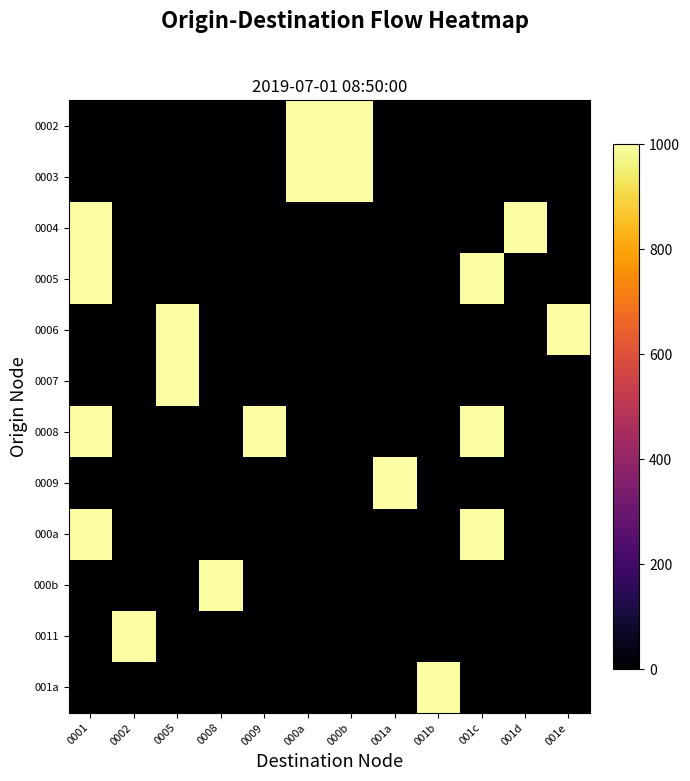

Reading right to left, extract all data points from this chart.

0002: 001e=0	001d=0	001c=0	001b=0	001a=0	000b=1000	000a=1000	0009=0	0008=0	0005=0	0002=0	0001=0
0003: 001e=0	001d=0	001c=0	001b=0	001a=0	000b=1000	000a=1000	0009=0	0008=0	0005=0	0002=0	0001=0
0004: 001e=0	001d=1000	001c=0	001b=0	001a=0	000b=0	000a=0	0009=0	0008=0	0005=0	0002=0	0001=1000
0005: 001e=0	001d=0	001c=1000	001b=0	001a=0	000b=0	000a=0	0009=0	0008=0	0005=0	0002=0	0001=1000
0006: 001e=1000	001d=0	001c=0	001b=0	001a=0	000b=0	000a=0	0009=0	0008=0	0005=1000	0002=0	0001=0
0007: 001e=0	001d=0	001c=0	001b=0	001a=0	000b=0	000a=0	0009=0	0008=0	0005=1000	0002=0	0001=0
0008: 001e=0	001d=0	001c=1000	001b=0	001a=0	000b=0	000a=0	0009=1000	0008=0	0005=0	0002=0	0001=1000
0009: 001e=0	001d=0	001c=0	001b=0	001a=1000	000b=0	000a=0	0009=0	0008=0	0005=0	0002=0	0001=0
000a: 001e=0	001d=0	001c=1000	001b=0	001a=0	000b=0	000a=0	0009=0	0008=0	0005=0	0002=0	0001=1000
000b: 001e=0	001d=0	001c=0	001b=0	001a=0	000b=0	000a=0	0009=0	0008=1000	0005=0	0002=0	0001=0
0011: 001e=0	001d=0	001c=0	001b=0	001a=0	000b=0	000a=0	0009=0	0008=0	0005=0	0002=1000	0001=0
001a: 001e=0	001d=0	001c=0	001b=1000	001a=0	000b=0	000a=0	0009=0	0008=0	0005=0	0002=0	0001=0